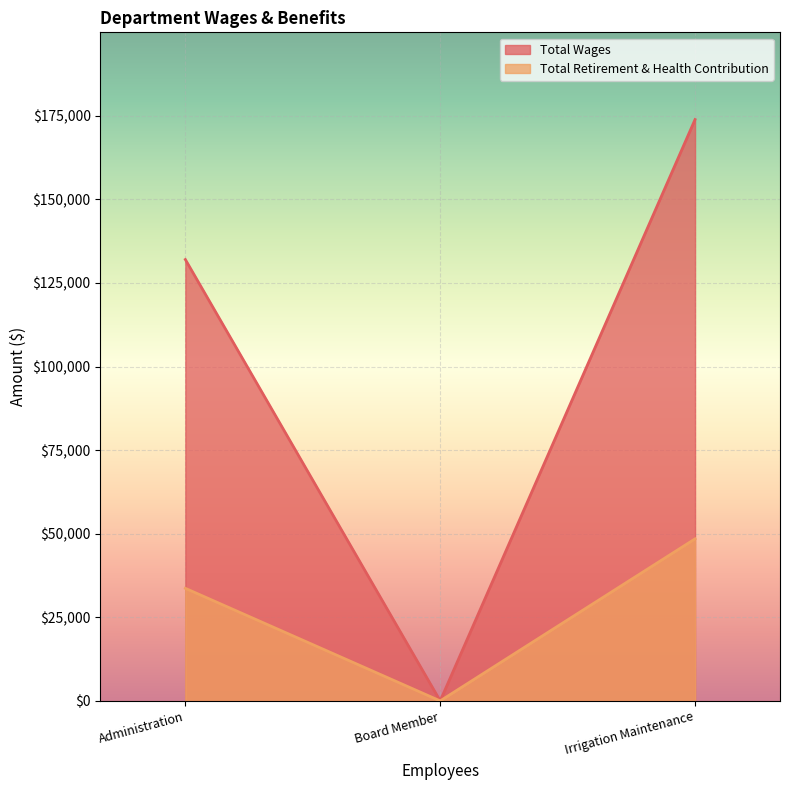

Is the value of Total Wages at Irrigation Maintenance greater than the value of Total Retirement & Health Contribution at Board Member?

Yes